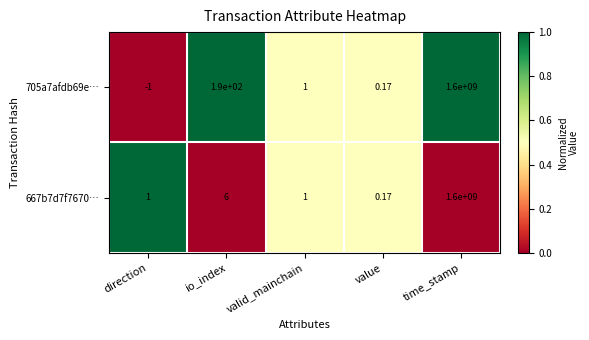

At which label does 667b7d7f7670… reach its peak?

time_stamp